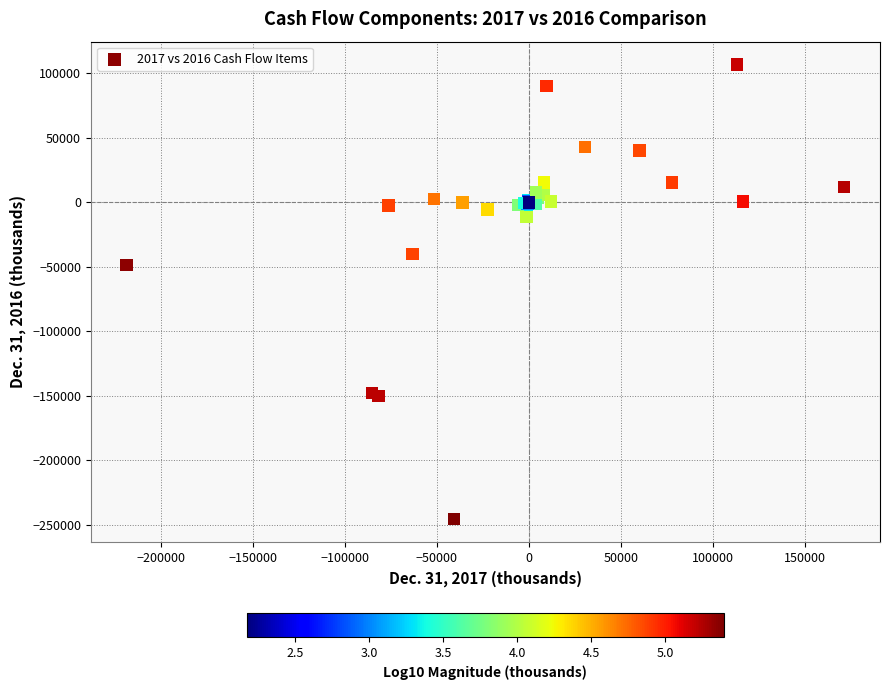

What Y value in the scatter plot is closest to -69330?

-48544